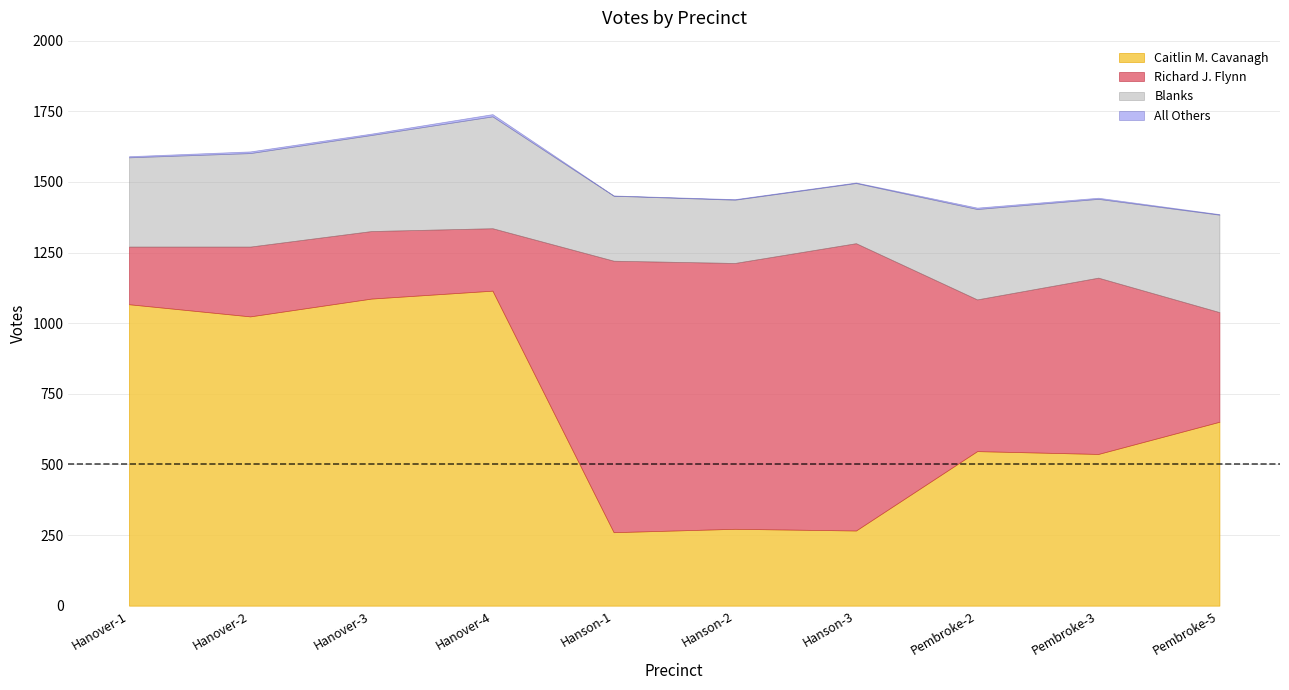

At which category does Richard J. Flynn reach its first local valley?

Hanover-4